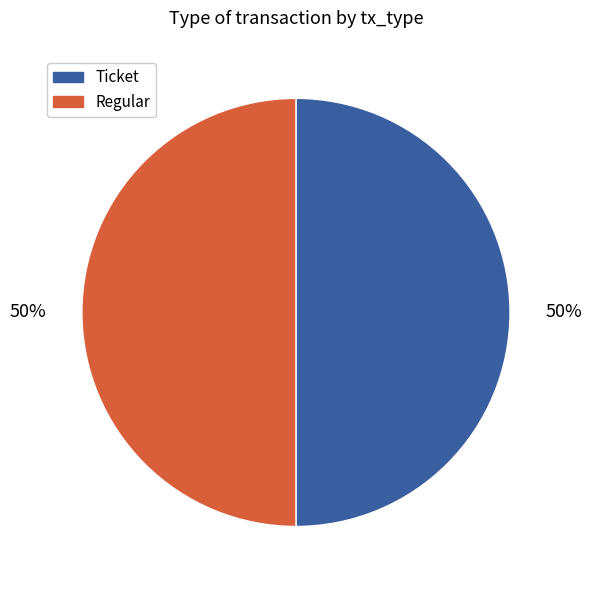

True or false: Regular accounts for 50% of the total.

True